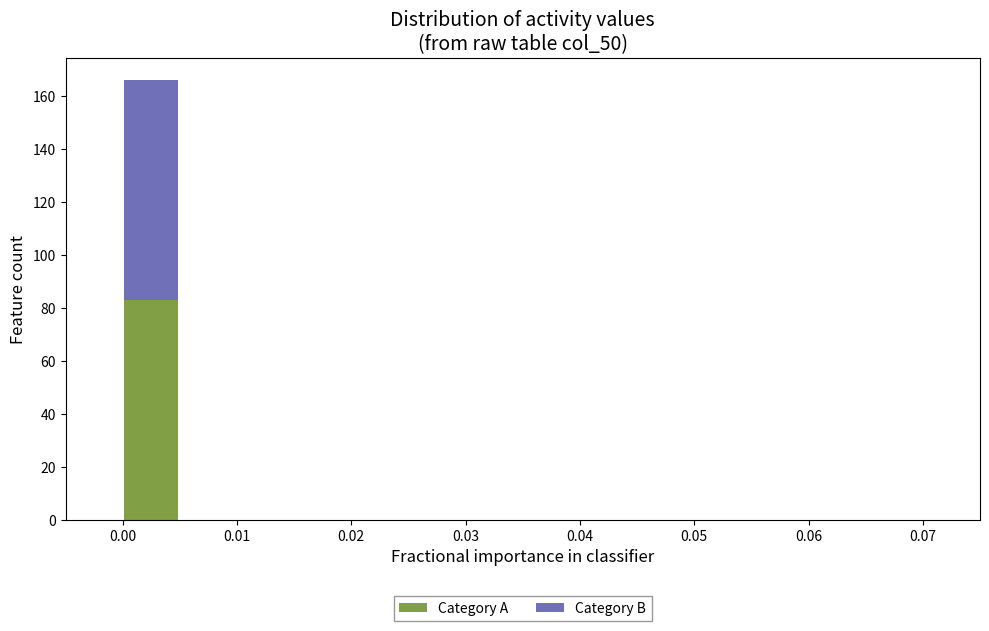

Which range on the x-axis has the tallest stacked bar (by total height)?

0.000 to 0.005